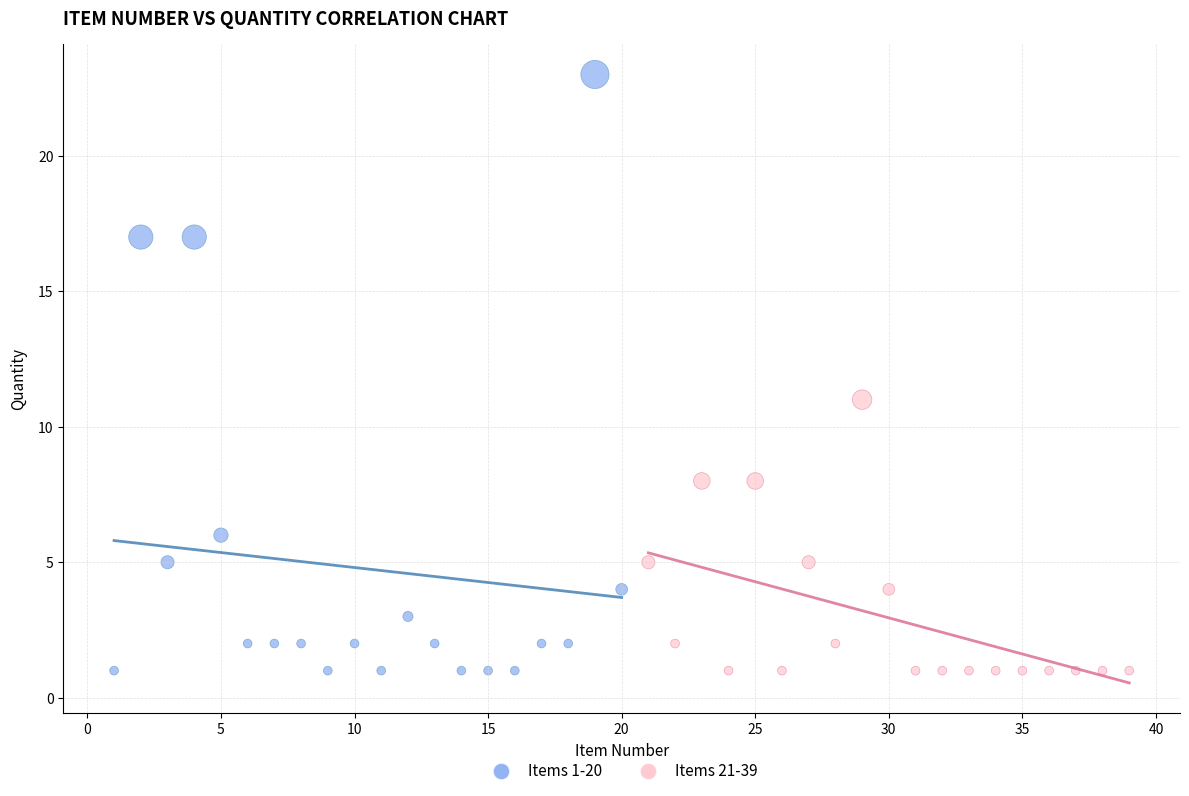

Which series has the widest spread of Y values?

Items 1-20